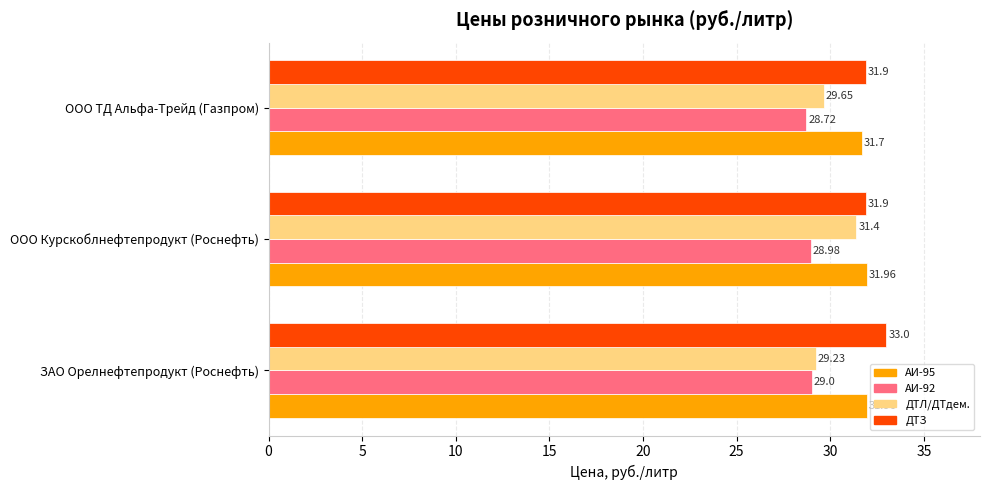

List the labels in order of ДТЛ/ДТдем. value, smallest first.

ЗАО Орелнефтепродукт (Роснефть), ООО ТД Альфа-Трейд (Газпром), ООО Курскоблнефтепродукт (Роснефть)